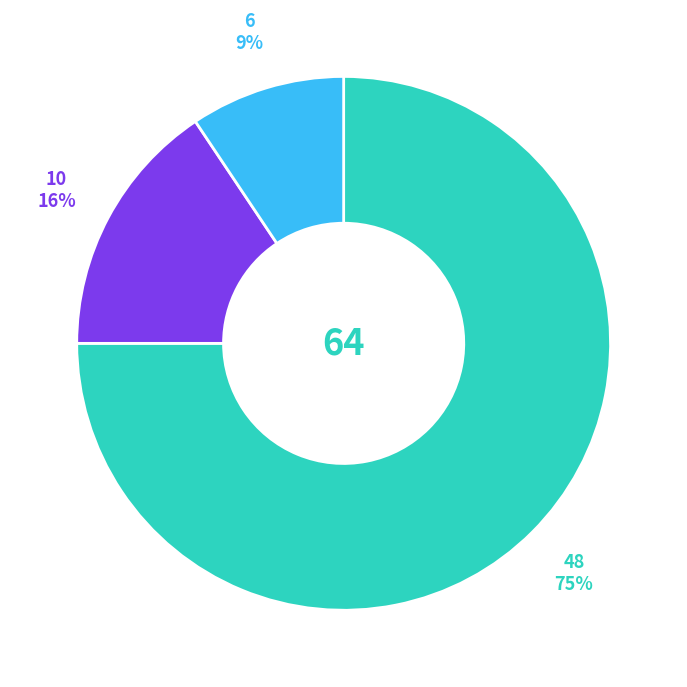

Does any single category account for the majority?

Yes